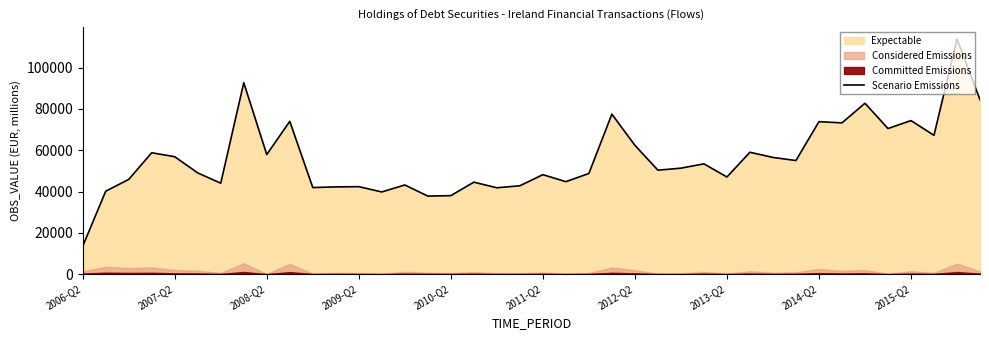

The value of Scenario Emissions at 2009-Q2 is 42348.5. True or false?

True